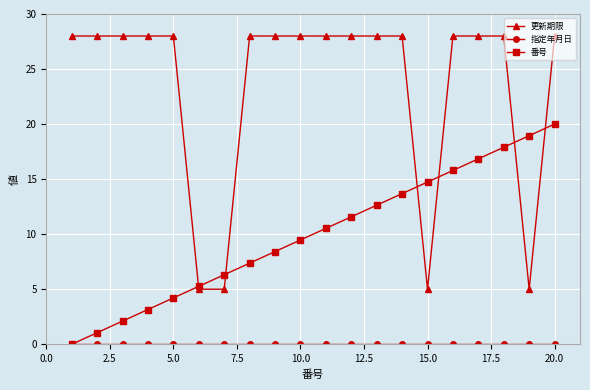

Which series has the largest range (max minus min)?

更新期限